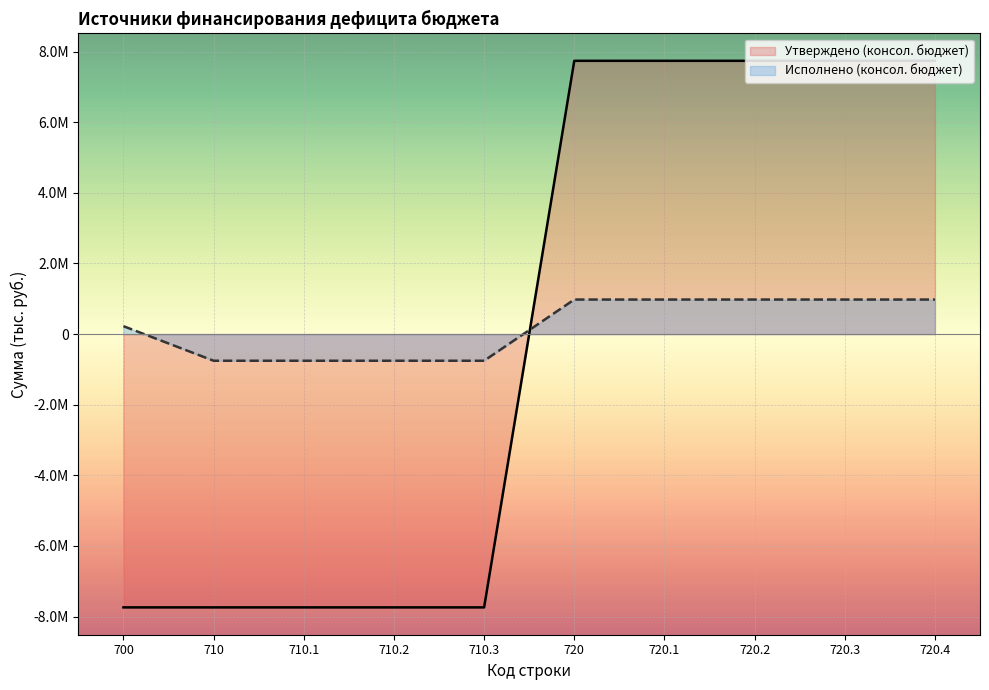

True or false: the data has more than 2 interior local peaks.

False